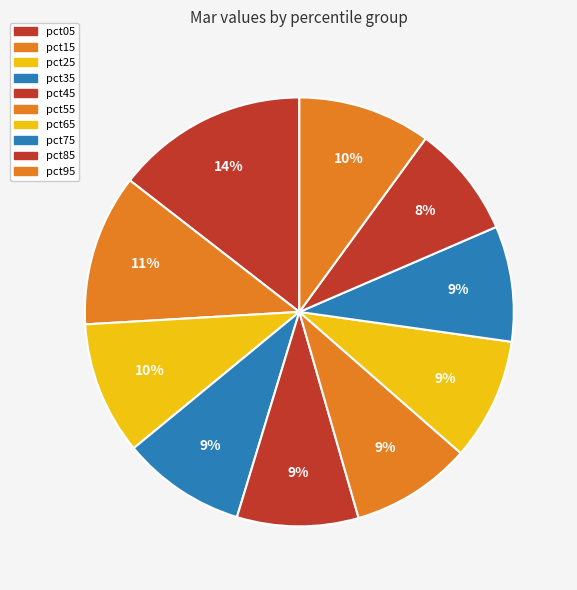

True or false: pct95 accounts for 10% of the total.

True